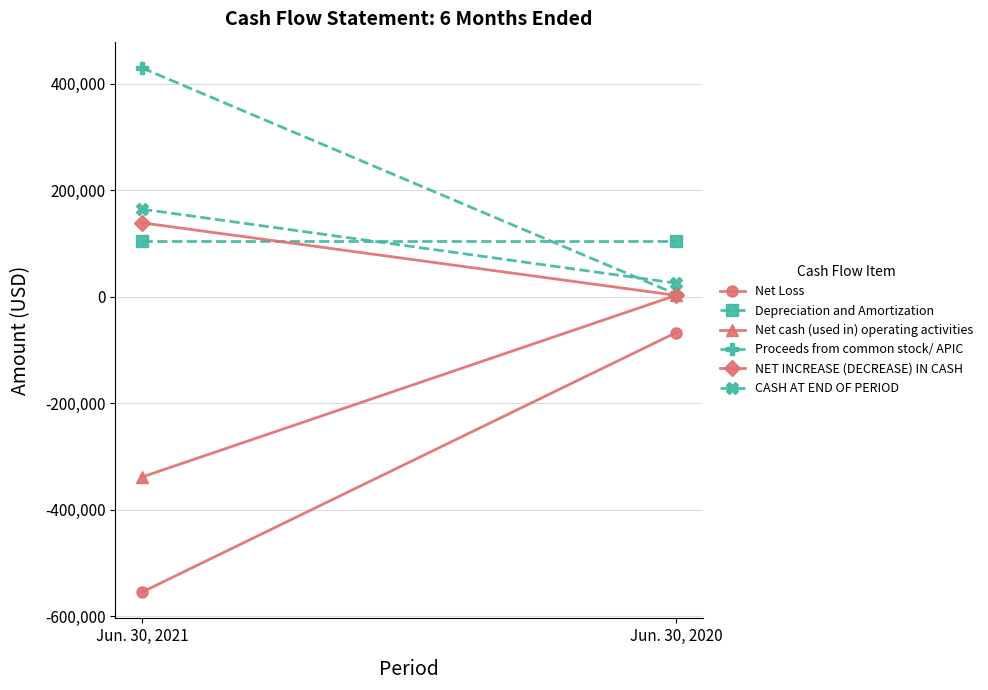

True or false: Net Loss has a value of -555050 at Jun. 30, 2021.

True